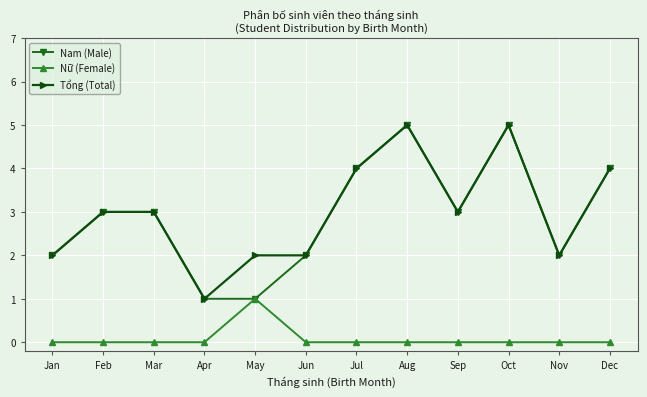

What is the difference between the maximum and minimum values in the Tổng (Total) series?

4